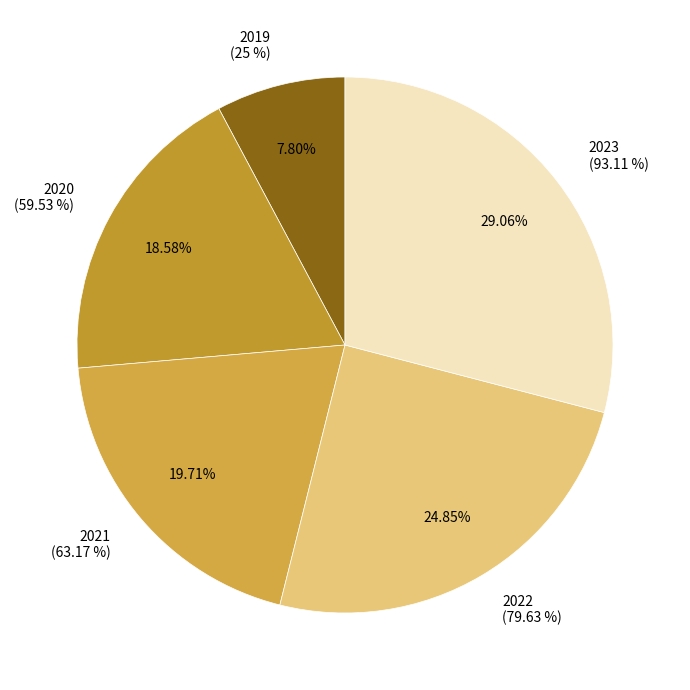

Which has a higher value, 2019 or 2022?

2022